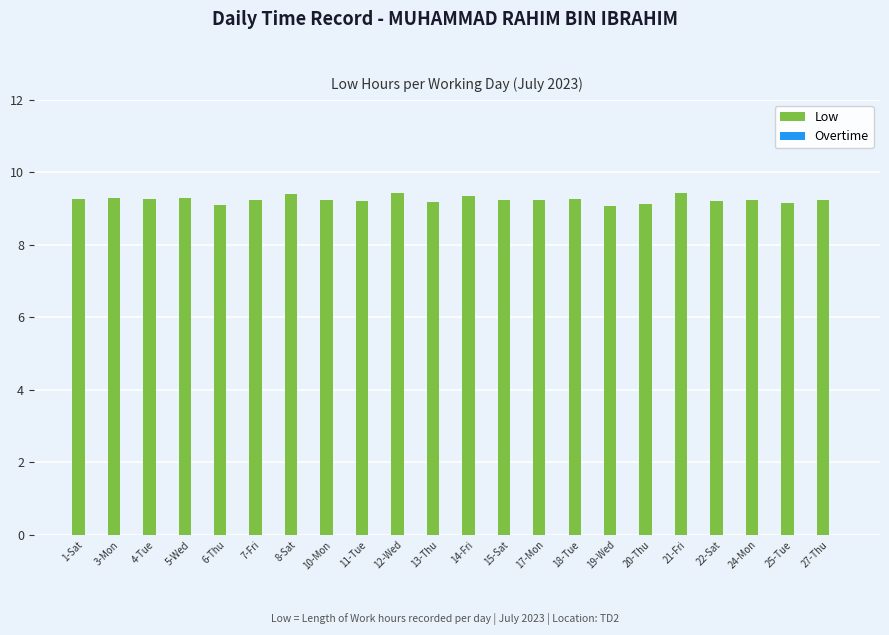

What is the smallest value displayed?

9.1